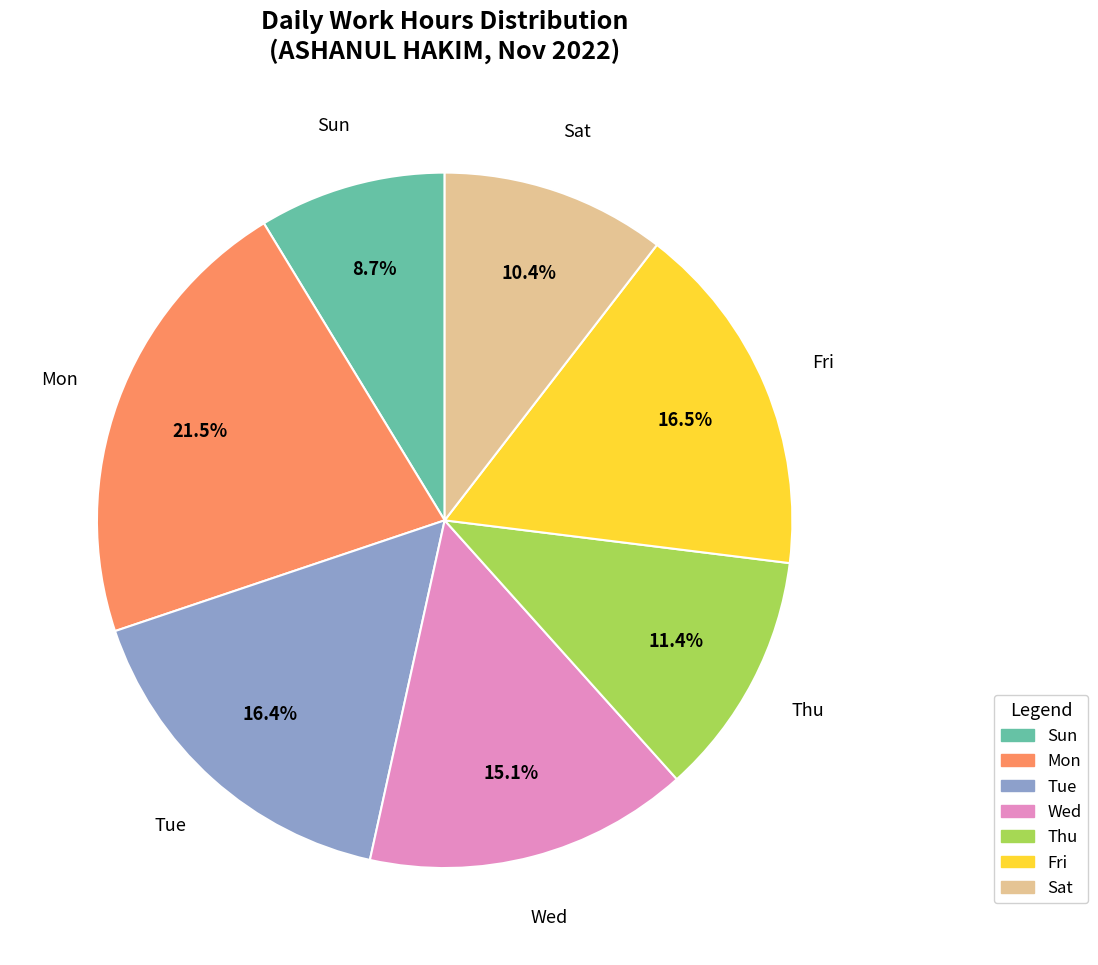

Does any single category account for the majority?

No